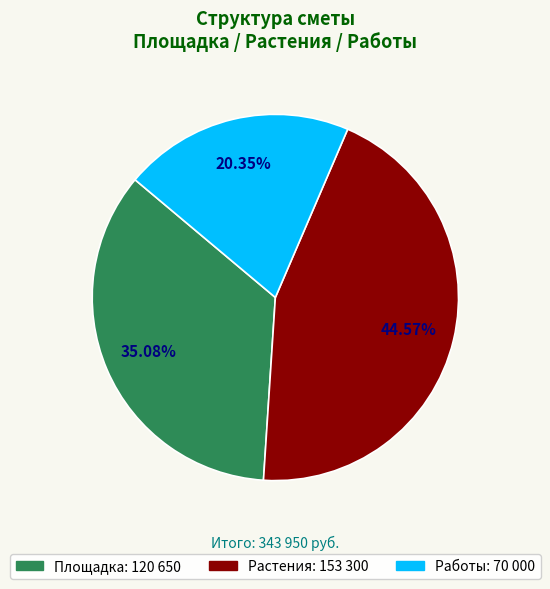

Does Растения represent more than half of the total?

No